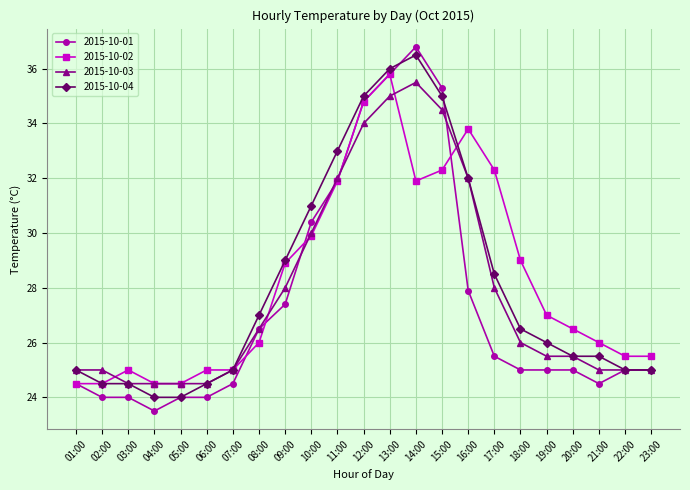

True or false: 2015-10-04 and 2015-10-01 intersect in this chart.

True